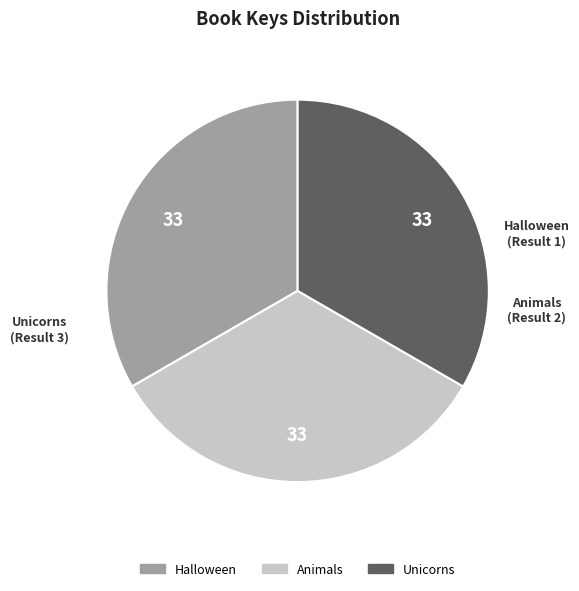

Is there any slice that represents more than half of the pie?

No